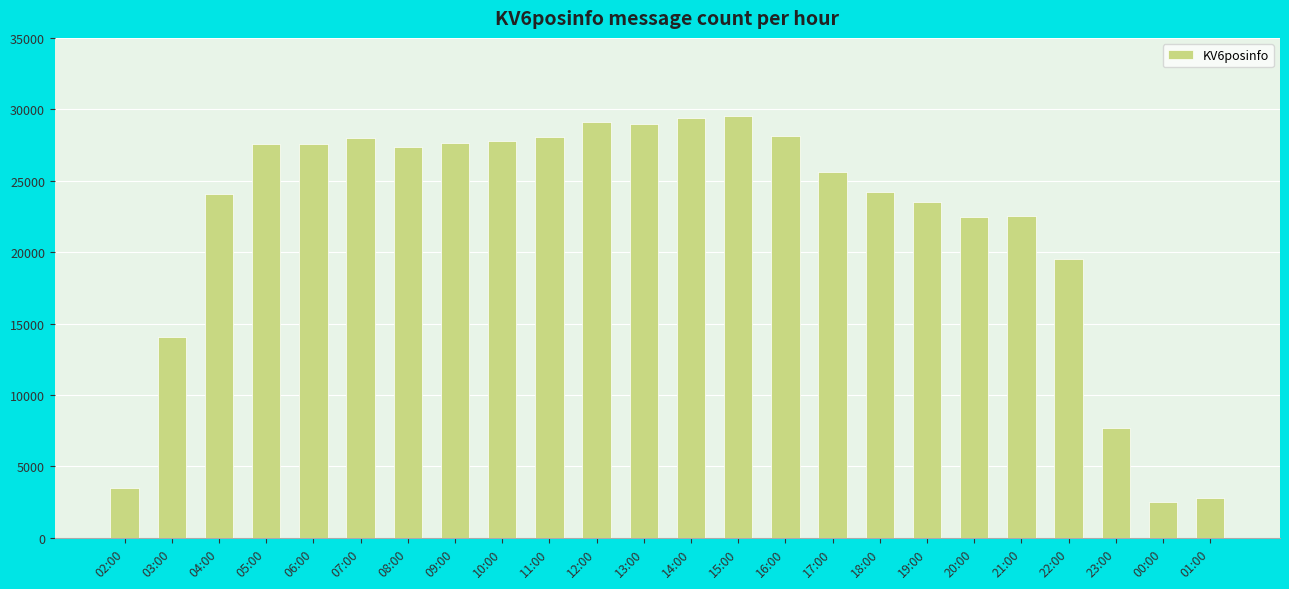

What is the minimum value shown in the chart?

2532